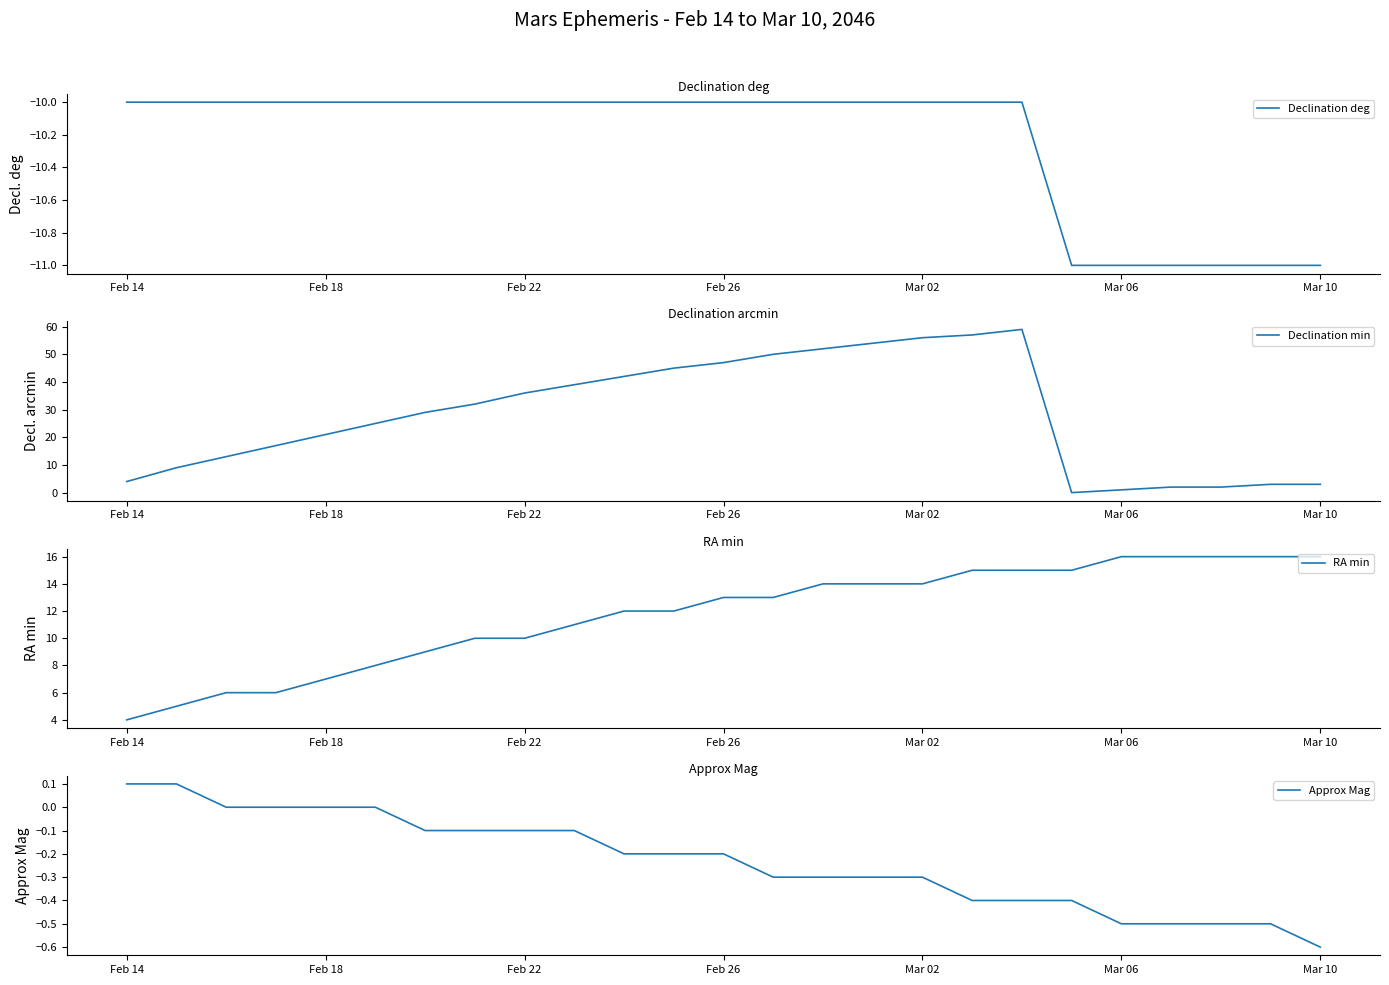

What is the sum of the Approx Mag values at Mar 06 and Feb 18?

-0.5